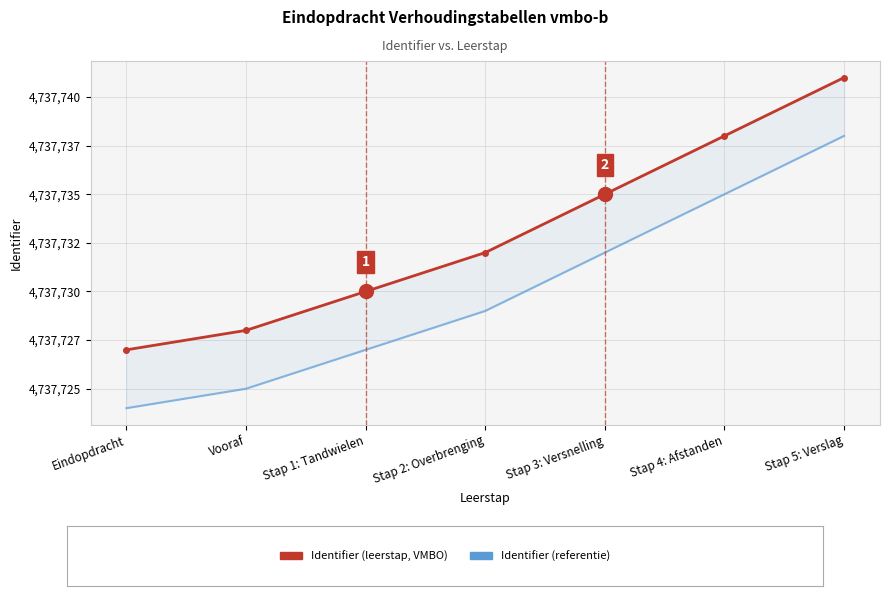

Reading left to right, transcribe all the data shown in this chart.

Identifier (leerstap): Eindopdracht=4737727	Vooraf=4737728	Stap 1: Tandwielen=4737730	Stap 2: Overbrenging=4737732	Stap 3: Versnelling=4737735	Stap 4: Afstanden=4737738	Stap 5: Verslag=4737741
Identifier (referentie): Eindopdracht=4737724	Vooraf=4737725	Stap 1: Tandwielen=4737727	Stap 2: Overbrenging=4737729	Stap 3: Versnelling=4737732	Stap 4: Afstanden=4737735	Stap 5: Verslag=4737738